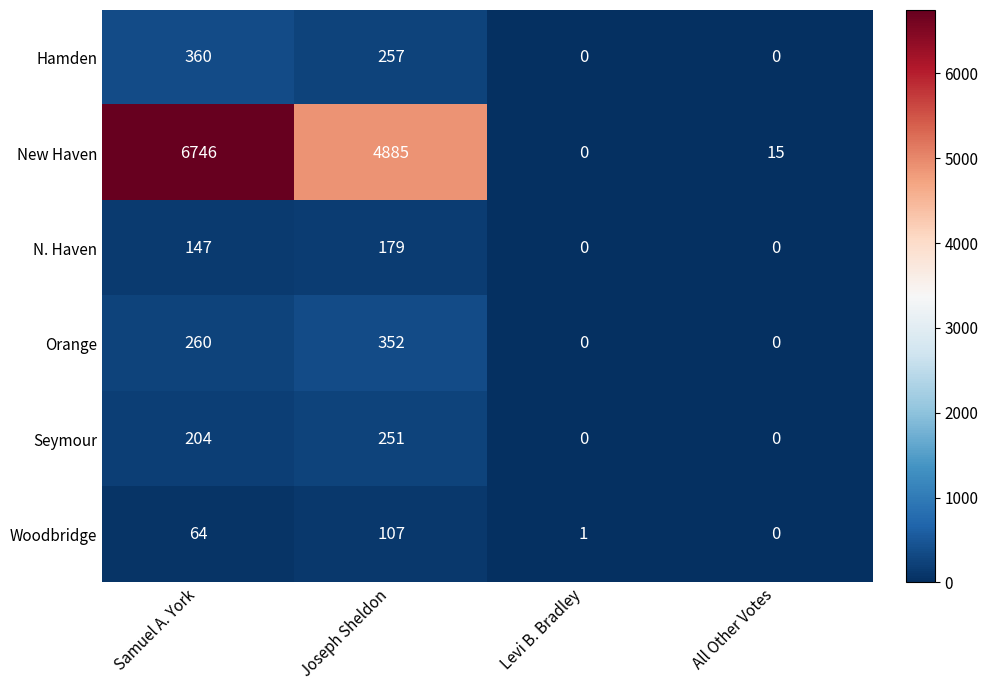

True or false: Hamden has a value of 233 at All Other Votes.

False